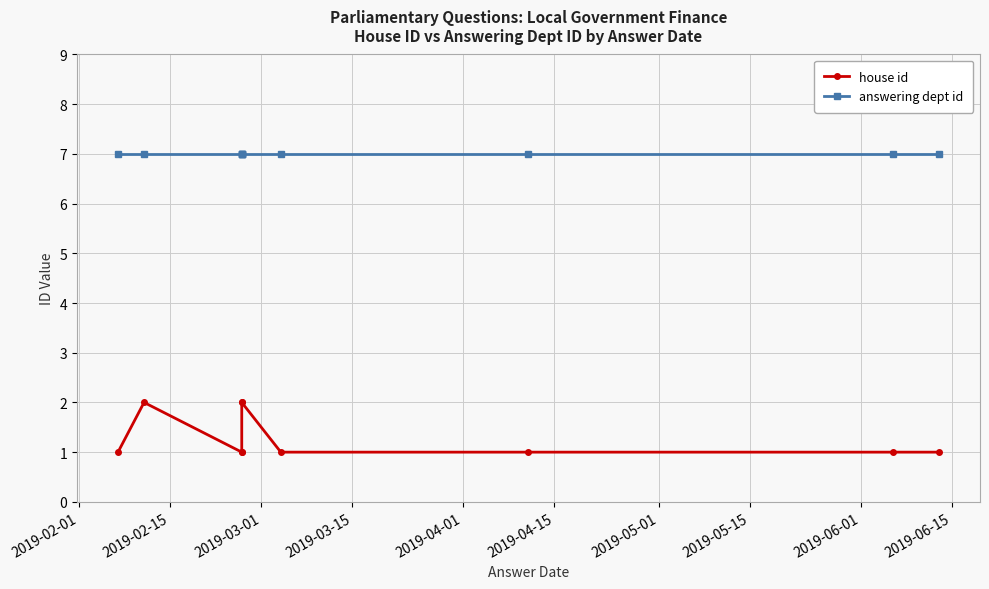

Rank the series at 2019-06-15 from highest to lowest value.

answering dept id, house id